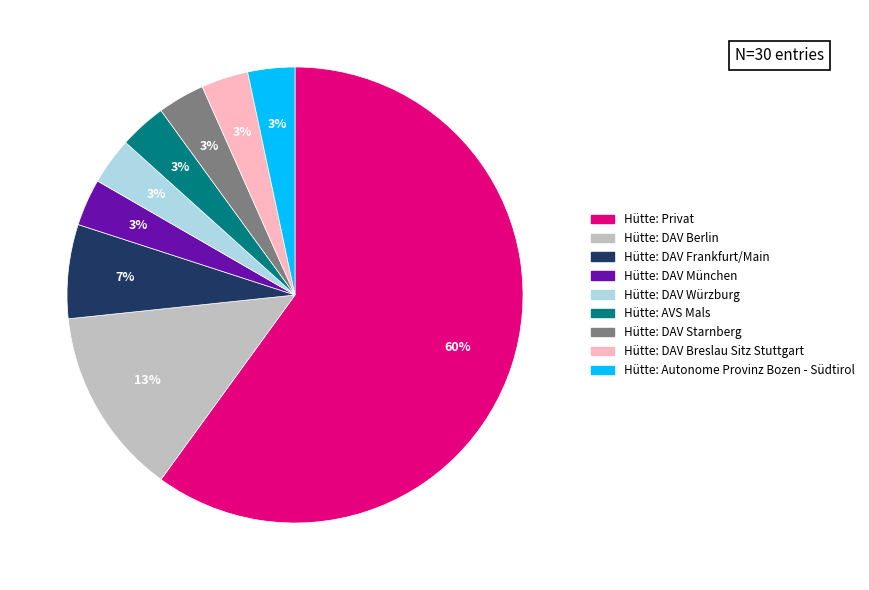

Which slice is the largest?

Hütte: Privat